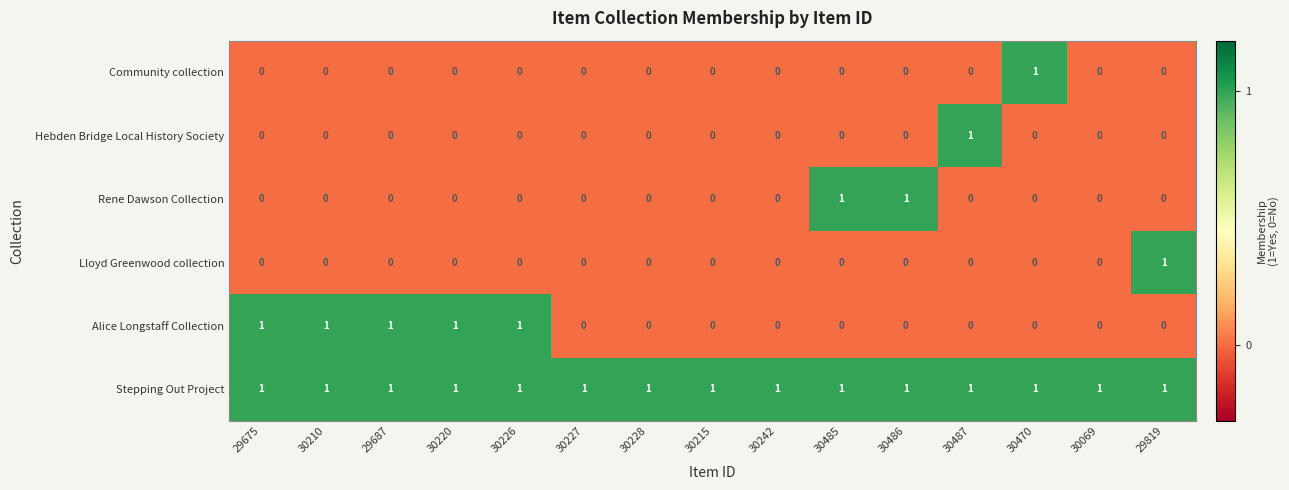

At how many categories does at least one series exceed 0?

15